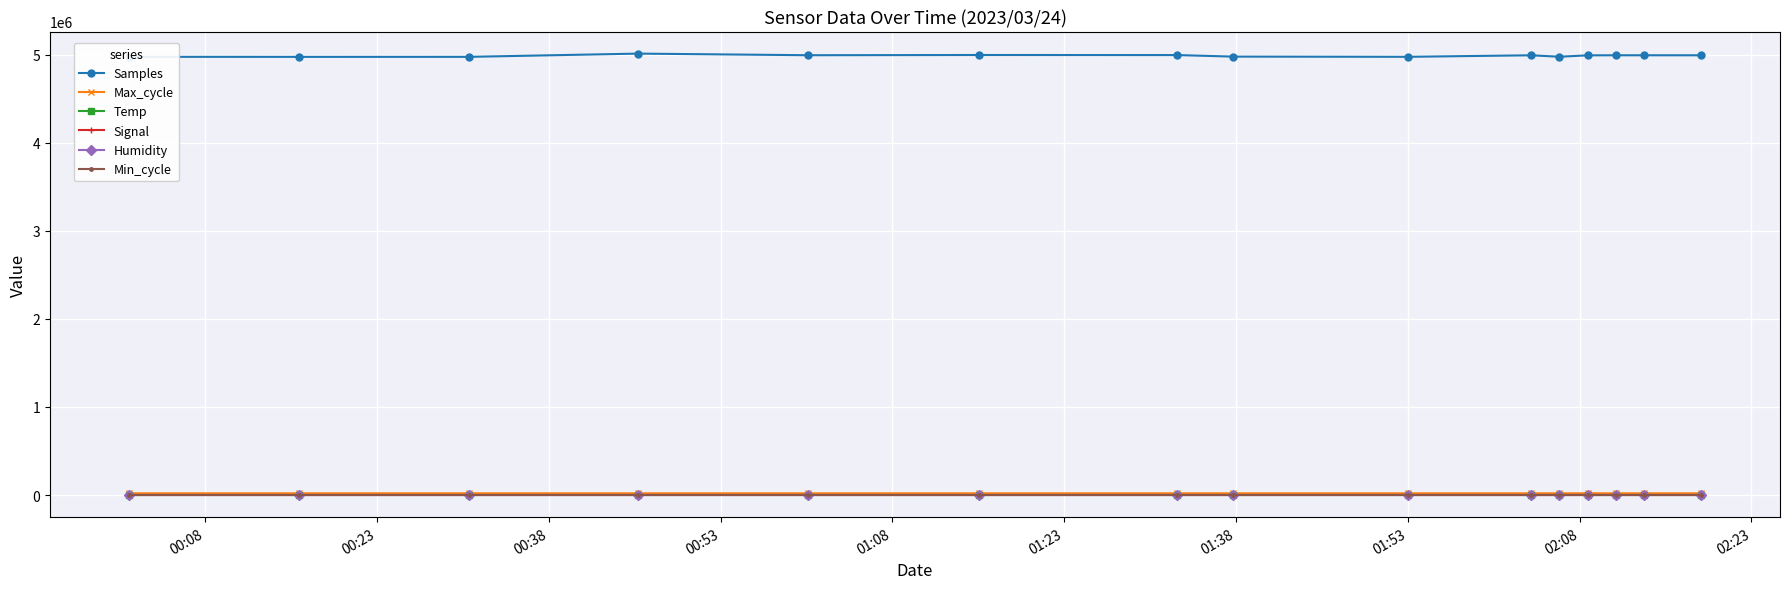

How many data points does each series have?

15